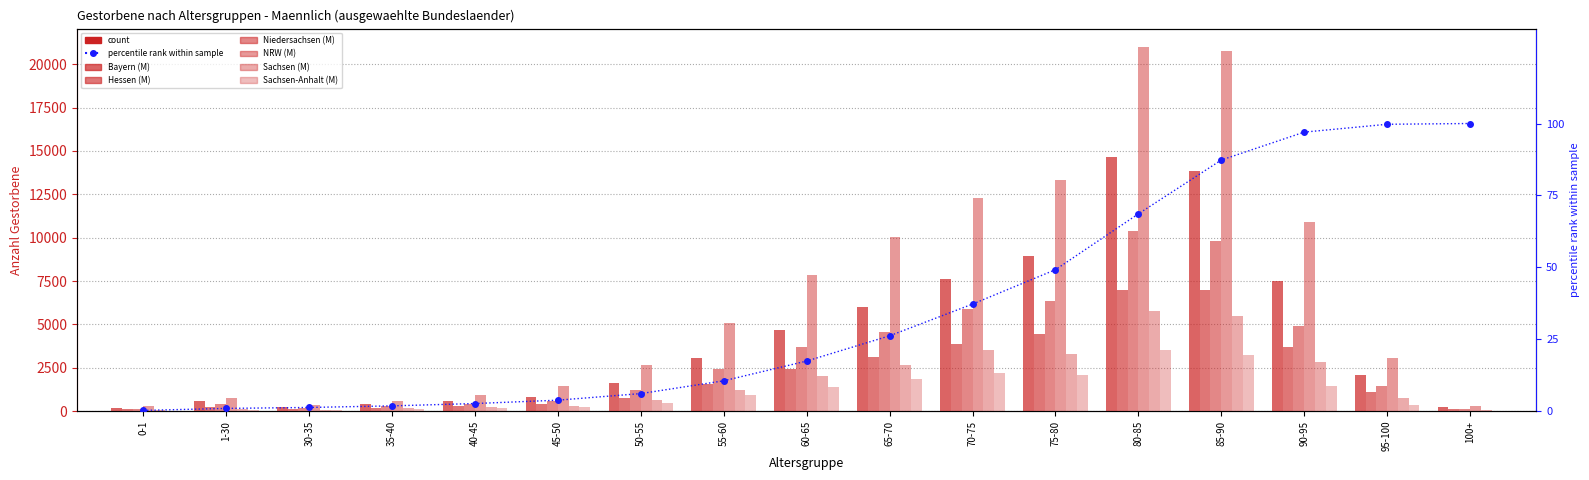

What is the highest value of the NRW (M) series?

21007